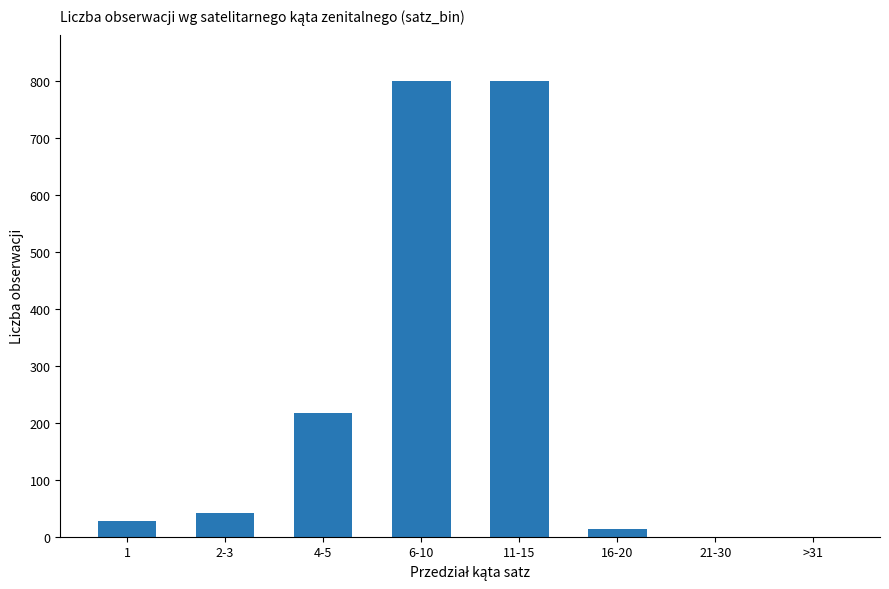

The chart shows a value of 800 at 11-15. True or false?

True